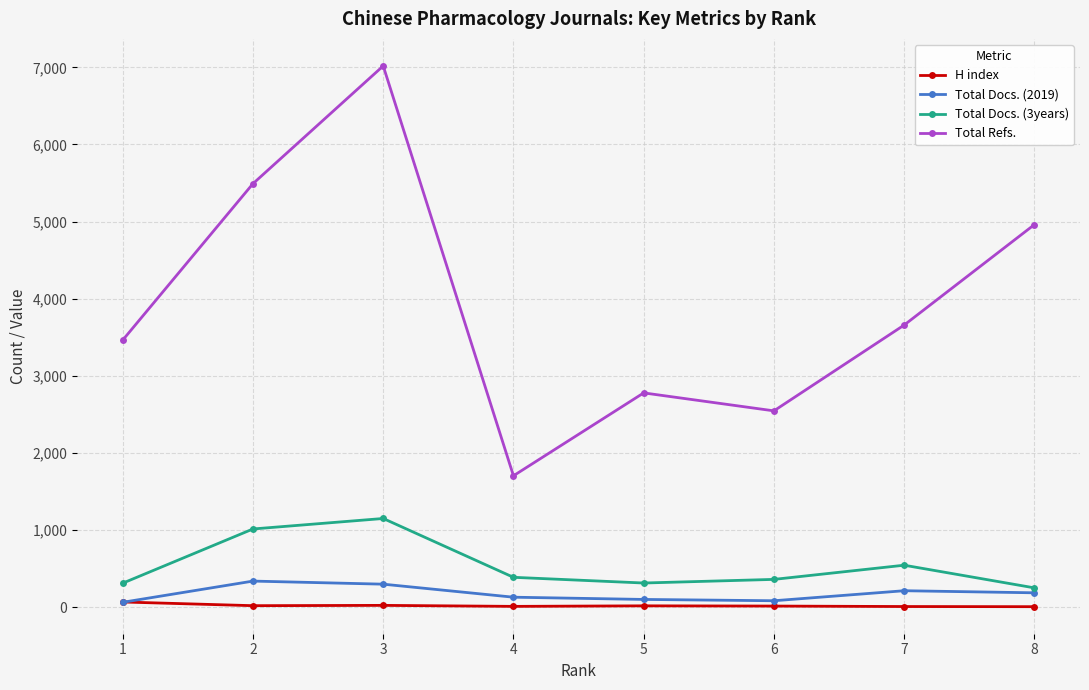

Which series changed the most between 5 and 6?

Total Refs.